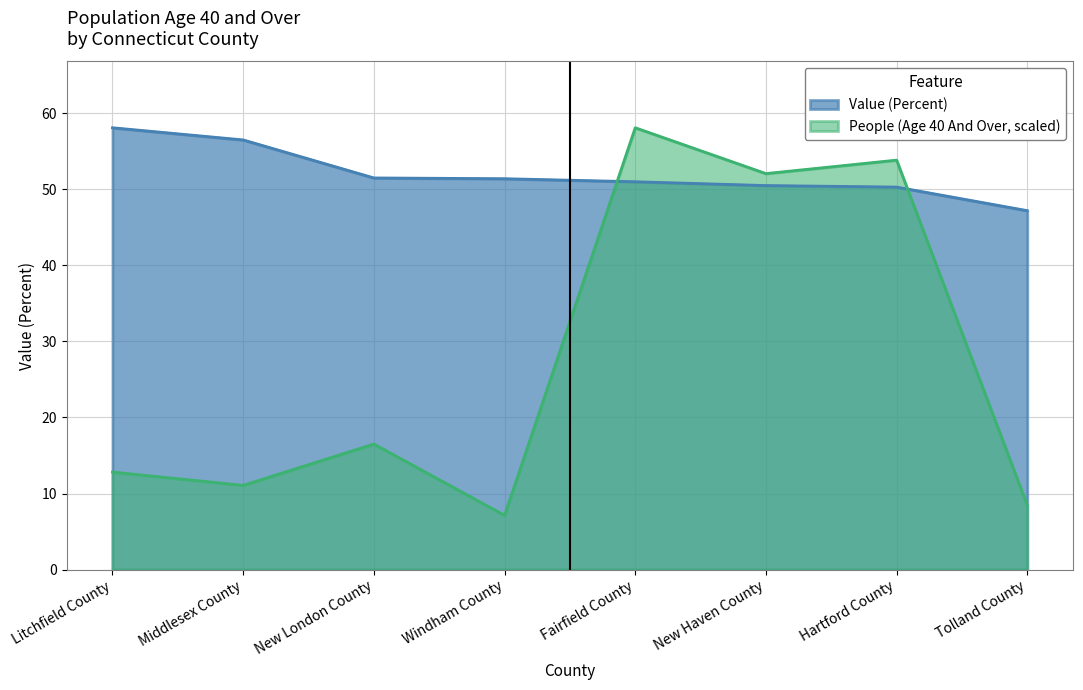

The value of Value (Percent) at Tolland County is 84.7. True or false?

False